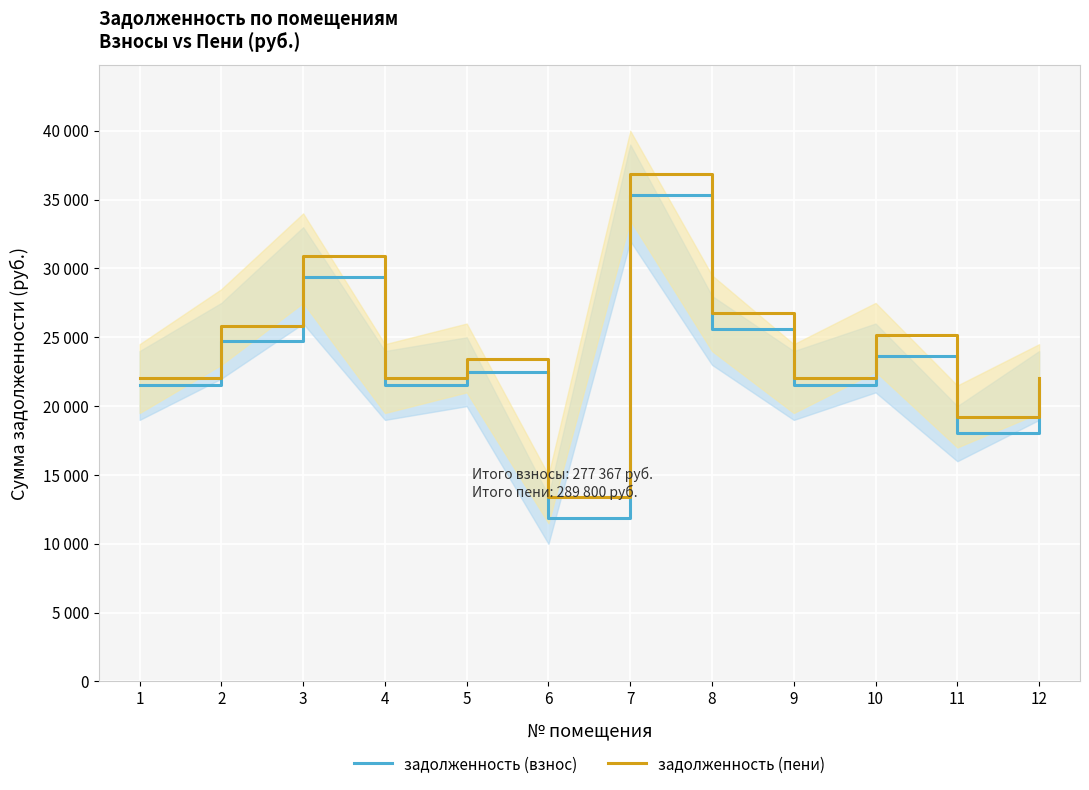

What are all the series names shown in the legend?

задолженность (взнос), задолженность (пени)